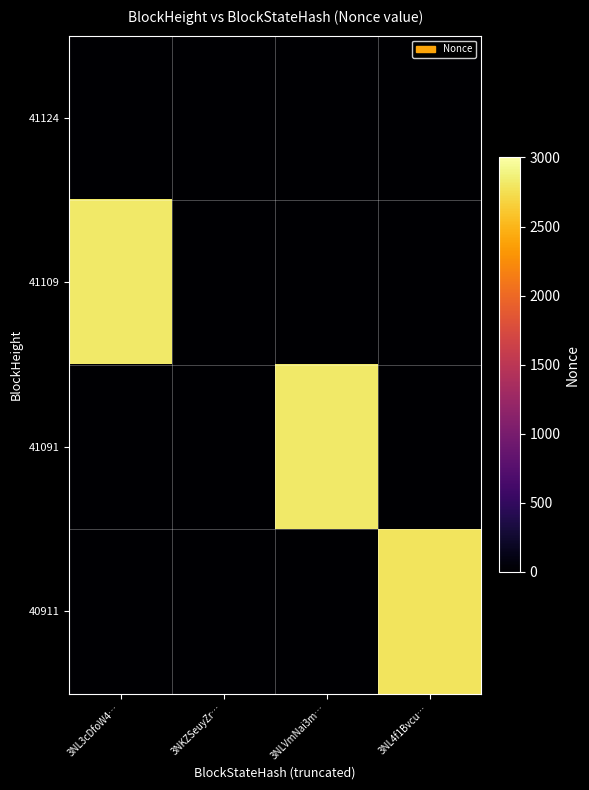

Reading left to right, list all the values displayed in this chart.

41124: 3NL3cDfoW4…=0	3NKZSeuyZr…=0	3NLVmNai3m…=0	3NL4f1Bvcu…=0
41109: 3NL3cDfoW4…=2817	3NKZSeuyZr…=0	3NLVmNai3m…=0	3NL4f1Bvcu…=0
41091: 3NL3cDfoW4…=0	3NKZSeuyZr…=0	3NLVmNai3m…=2815	3NL4f1Bvcu…=0
40911: 3NL3cDfoW4…=0	3NKZSeuyZr…=0	3NLVmNai3m…=0	3NL4f1Bvcu…=2784